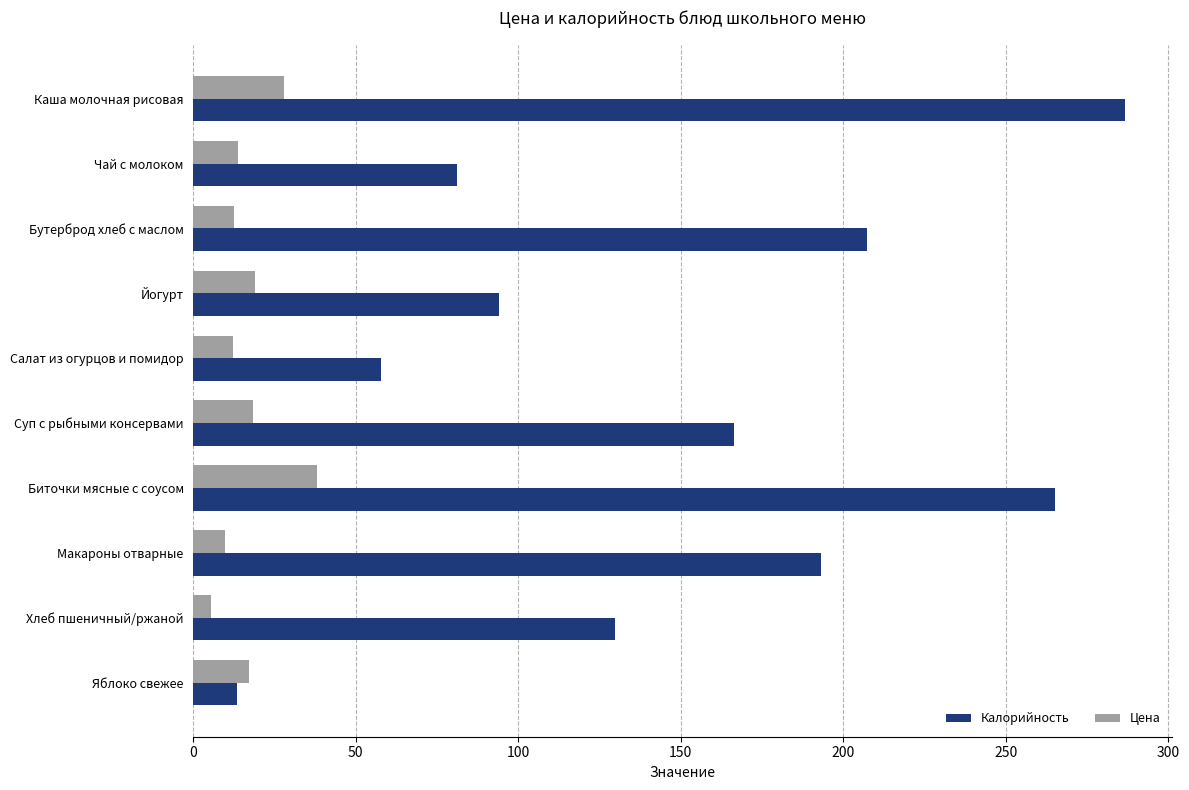

At how many categories does at least one series exceed 153?

5